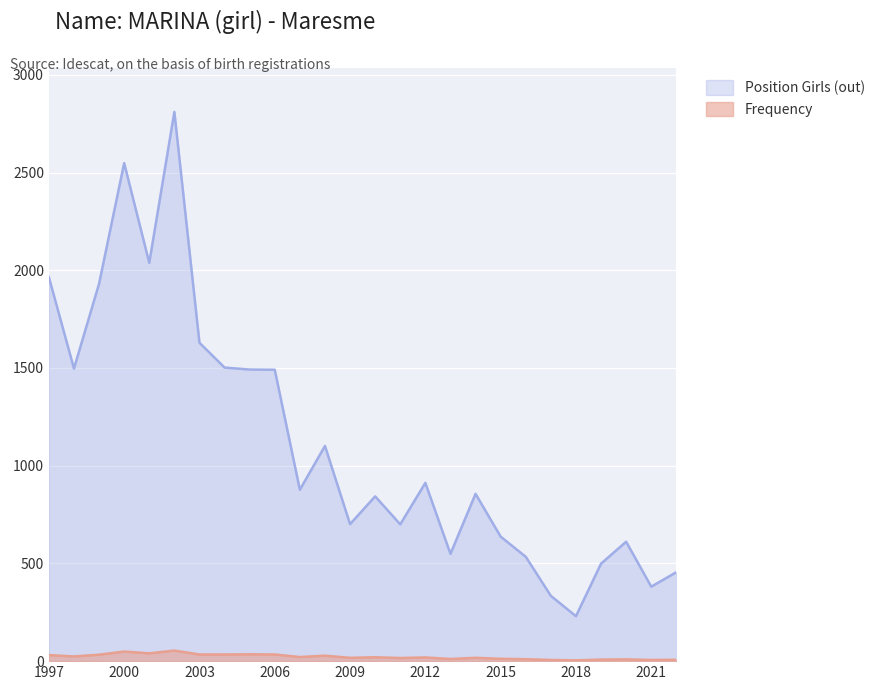

Reading left to right, transcribe all the data shown in this chart.

Position Girls (out): 1997=1965	1998=1497	1999=1931	2000=2548	2001=2038	2002=2810	2003=1629	2004=1502	2005=1492	2006=1491	2007=877	2008=1101	2009=701	2010=843	2011=700	2012=912	2013=549	2014=856	2015=637	2016=534	2017=334	2018=230	2019=499	2020=611	2021=381	2022=455
Frequency: 1997=31	1998=24	1999=33	2000=49	2001=40	2002=54	2003=34	2004=34	2005=35	2006=34	2007=21	2008=28	2009=17	2010=20	2011=16	2012=19	2013=11	2014=17	2015=12	2016=10	2017=6	2018=4	2019=8	2020=9	2021=6	2022=7